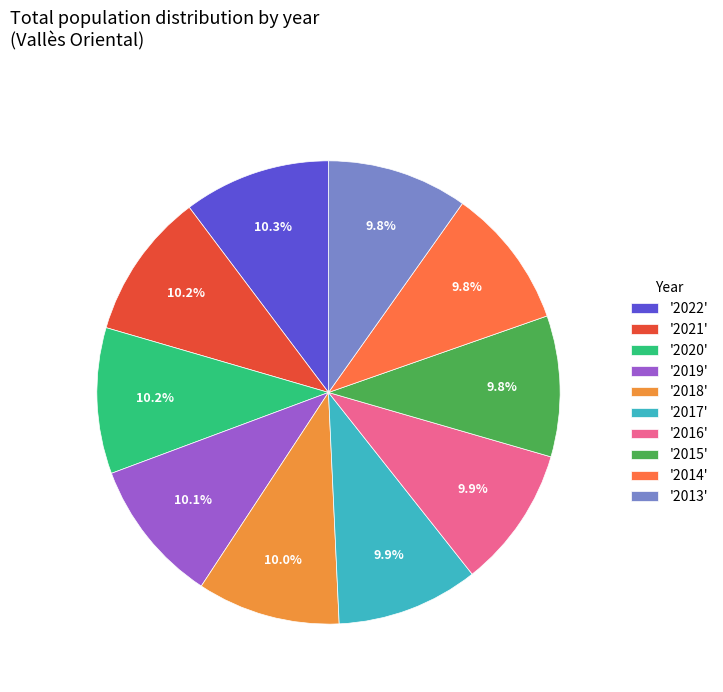

How many slices are in this pie chart?

10